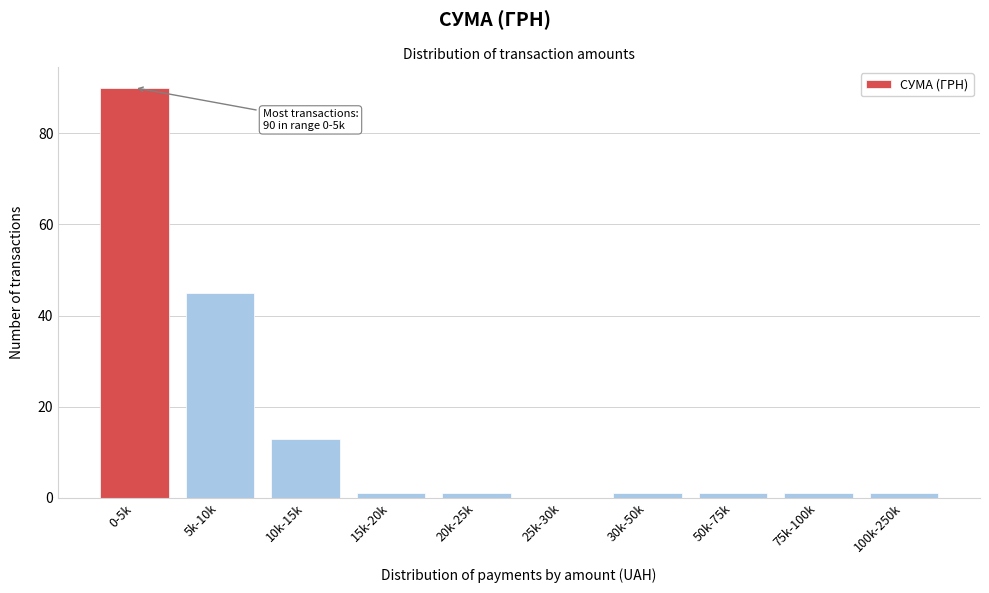

Reading right to left, transcribe all the data shown in this chart.

100k-250k=1	75k-100k=1	50k-75k=1	30k-50k=1	25k-30k=0	20k-25k=1	15k-20k=1	10k-15k=13	5k-10k=45	0-5k=90